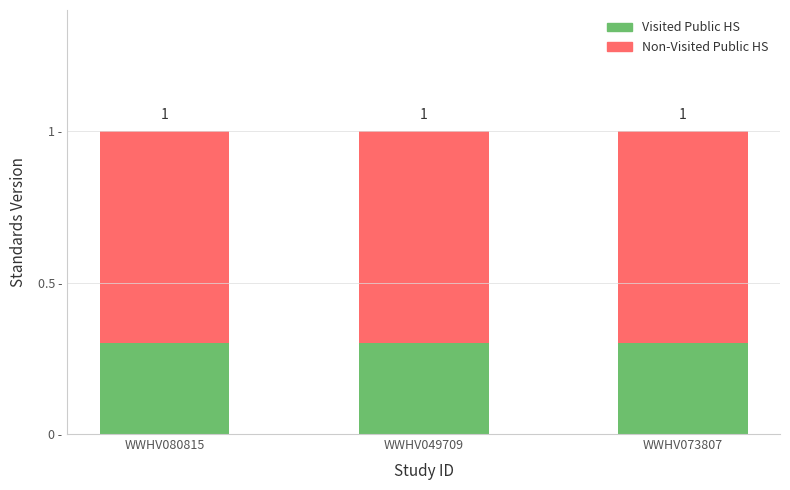

Which series has the widest spread of values?

Visited Public HS